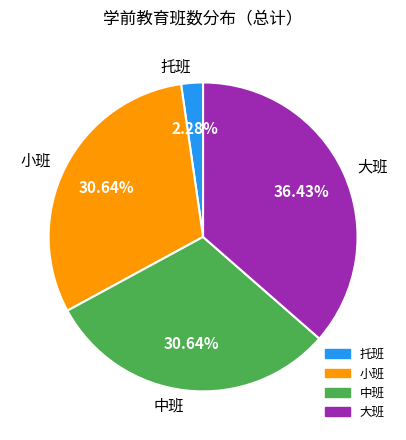

Does 小班 represent more than half of the total?

No